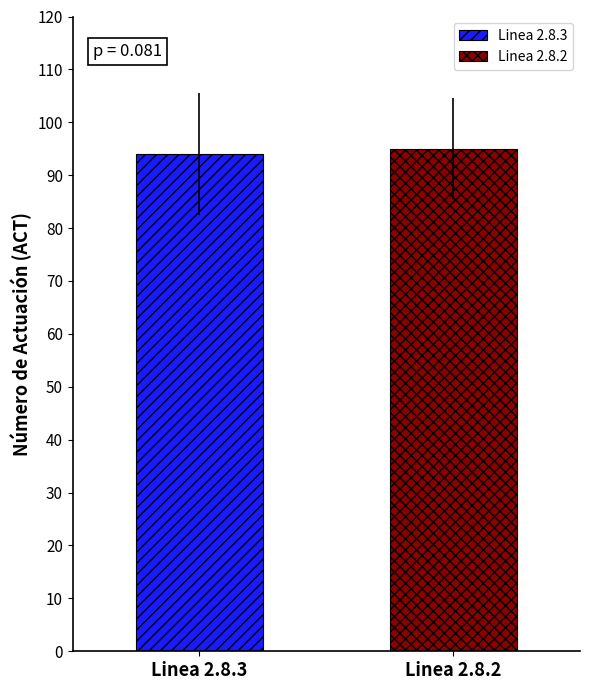

Which series has the largest range (max minus min)?

Linea 2.8.3